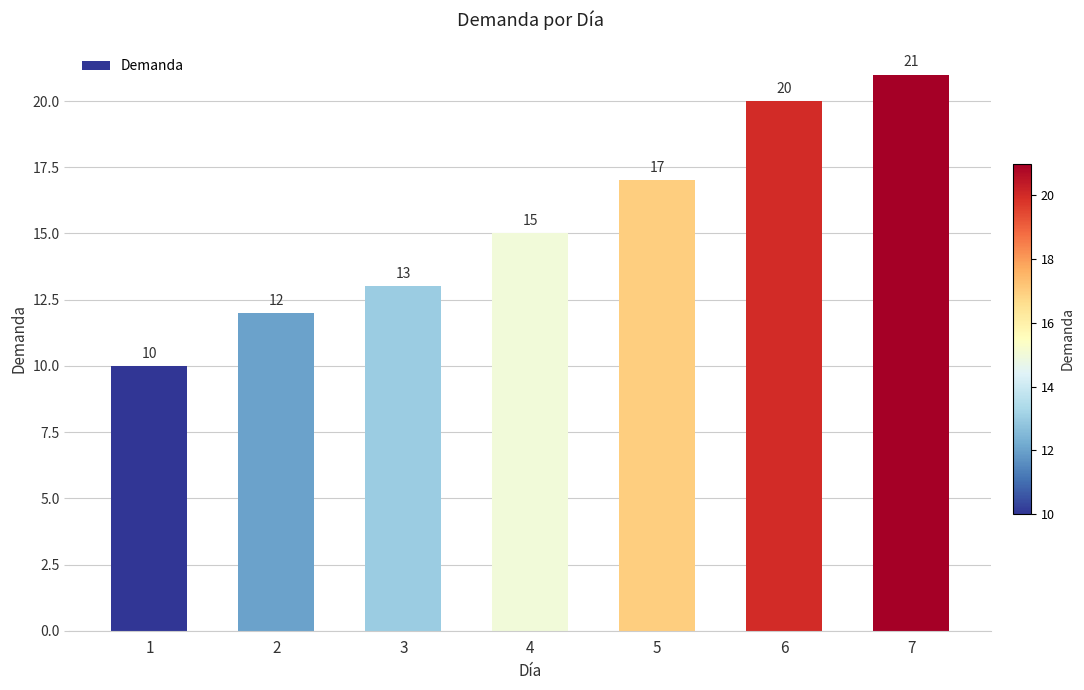

What is the value of the 6th bar from the left?

20